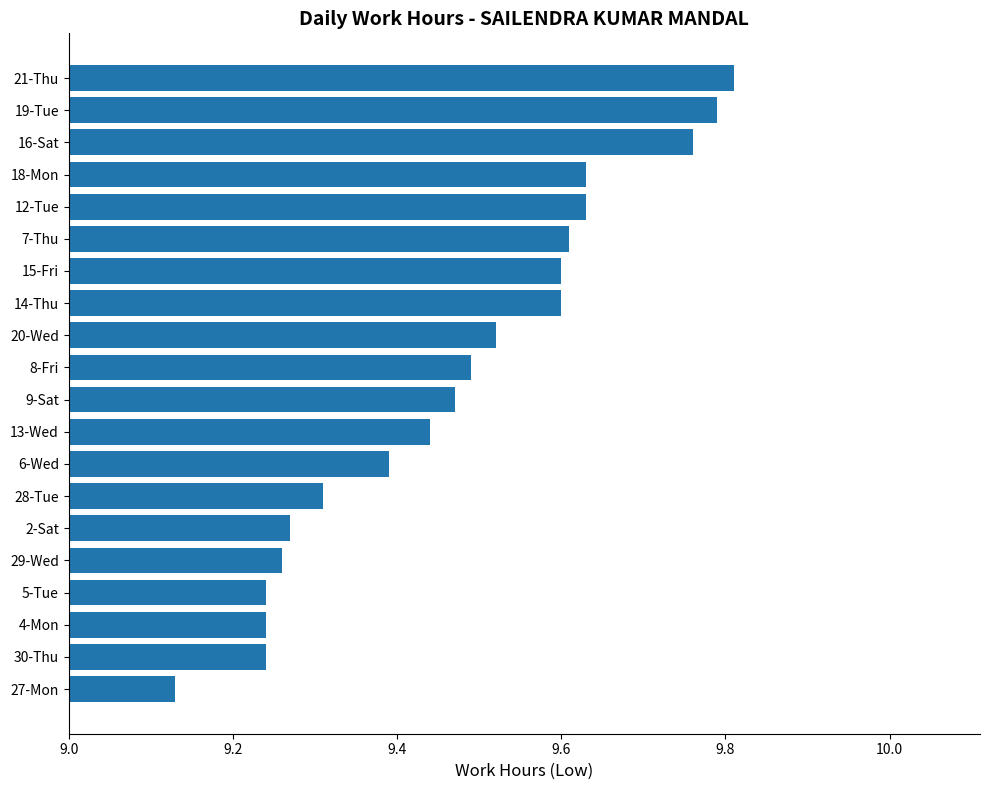

At which category does the chart reach its minimum across all series?

27-Mon